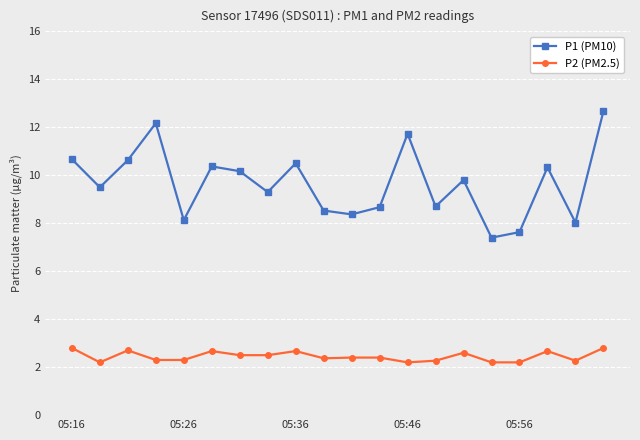

What is the average value of the P1 (PM10) series?

9.7